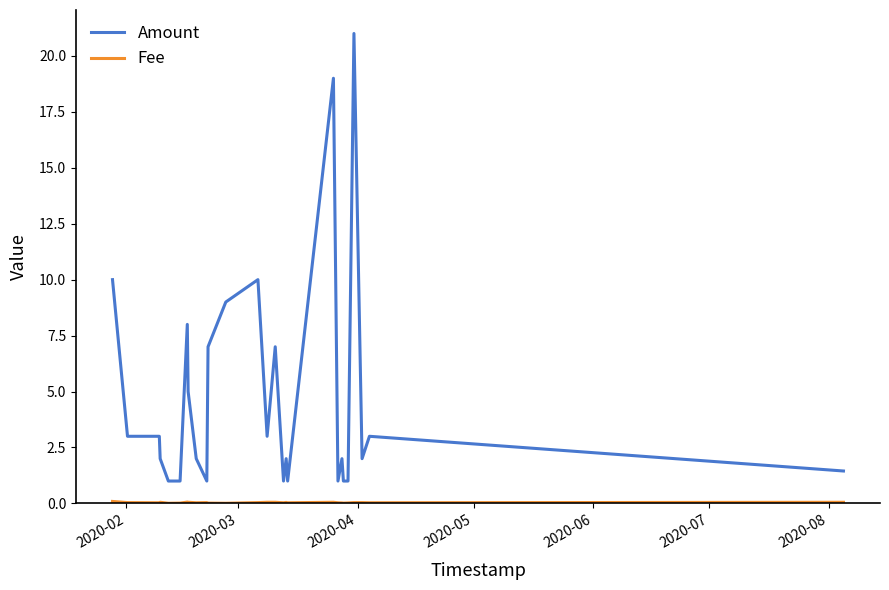

Which series has the largest total across all categories?

Amount